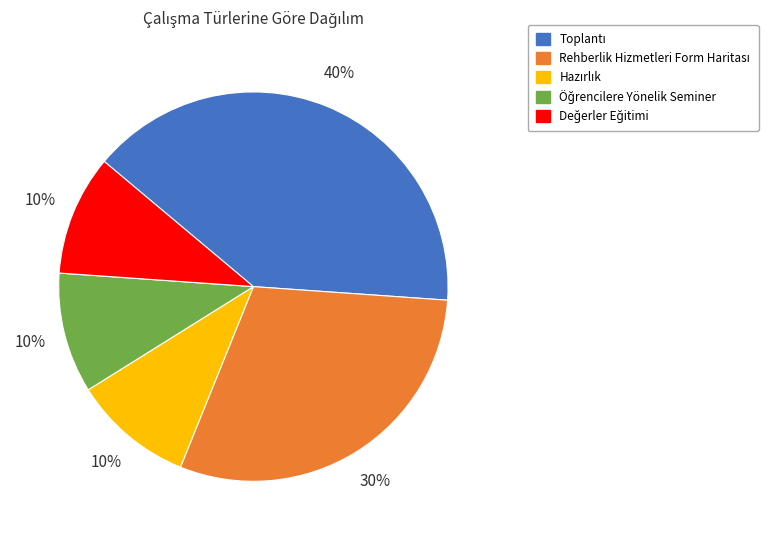

Is there any slice that represents more than half of the pie?

No